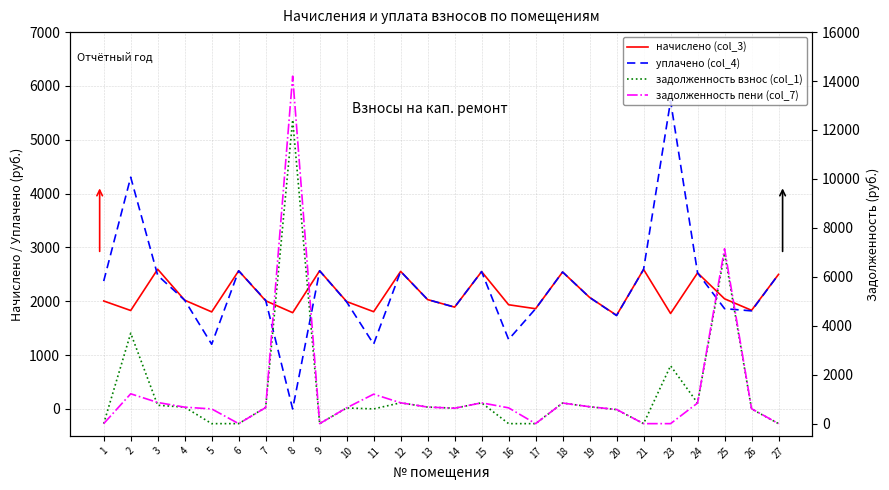

Does the chart display data point markers on the line(s)?

No